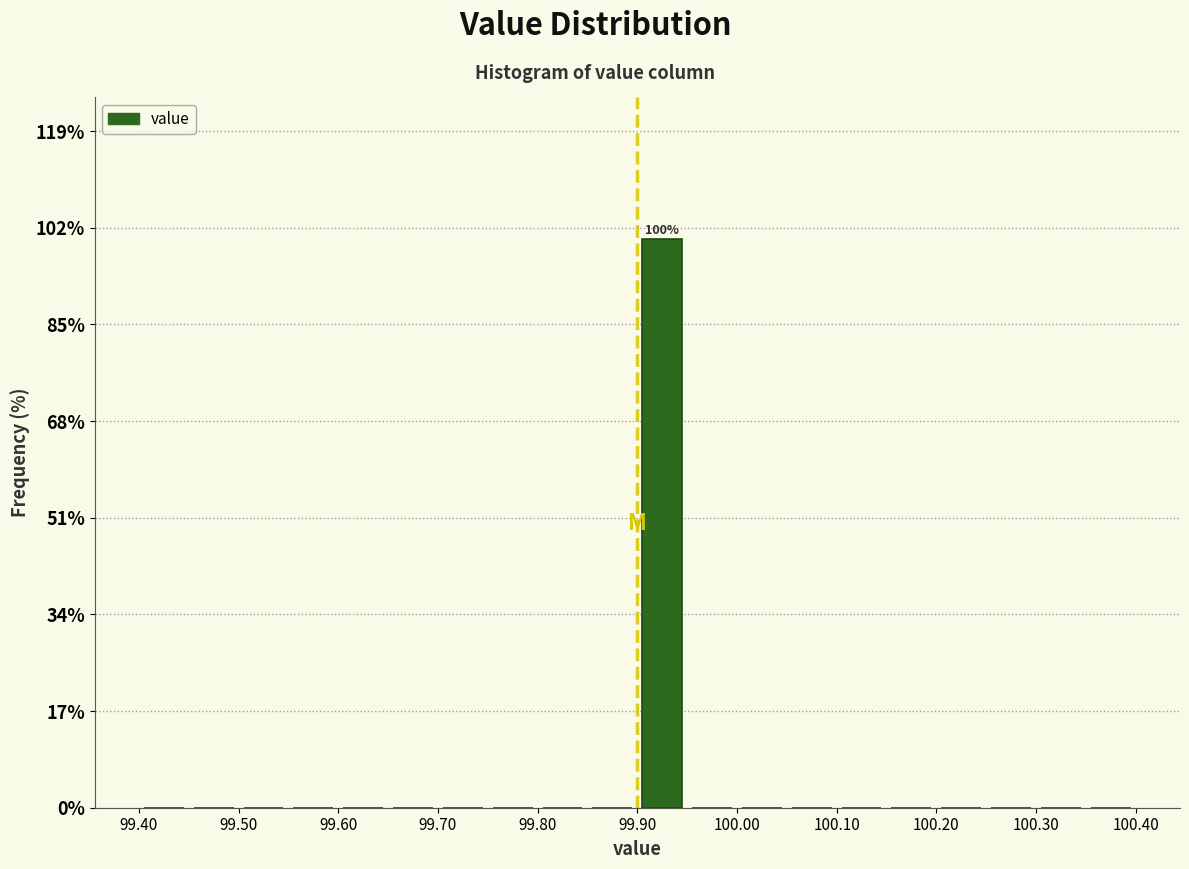

Which range on the x-axis has the tallest bar?

99.90 to 99.95